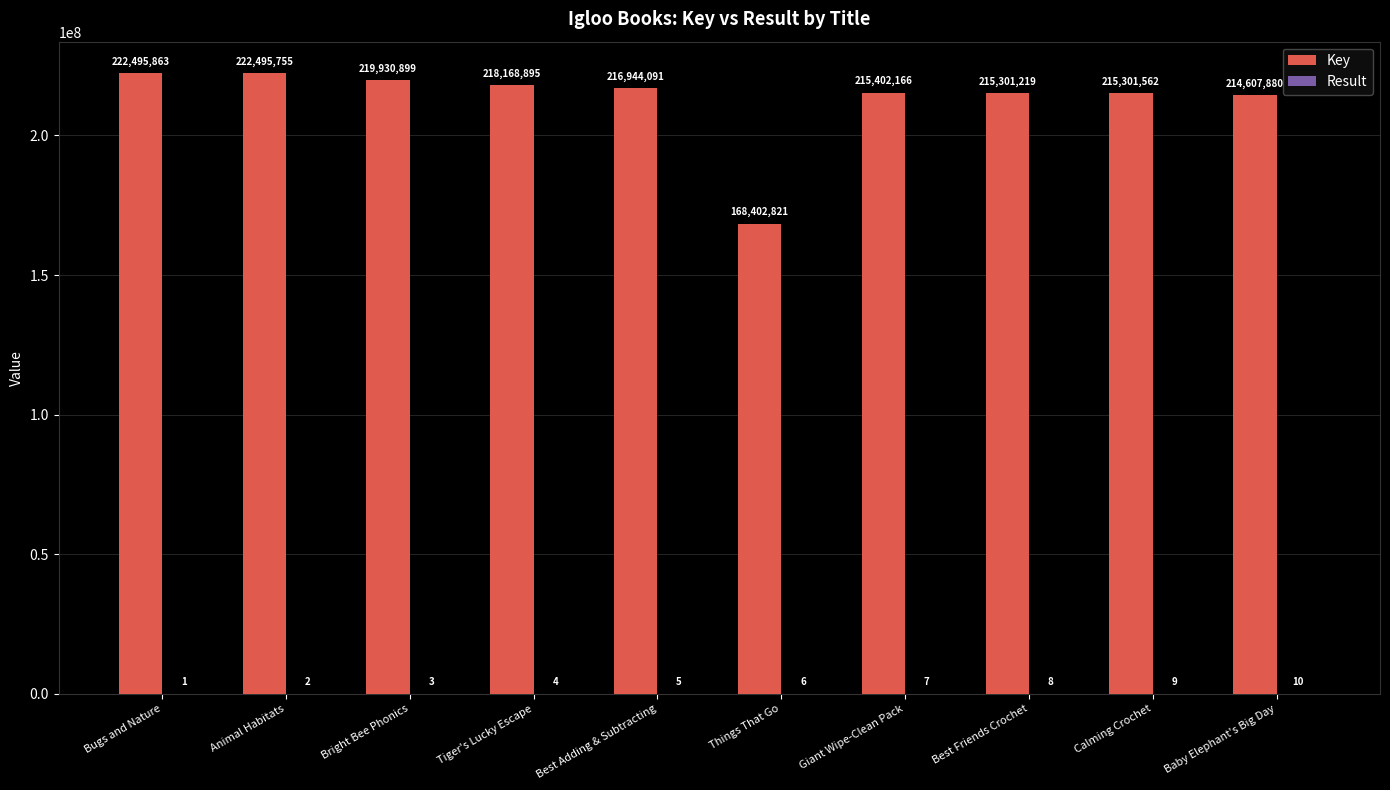

At which label does Key first exceed 216944091?

Bugs and Nature